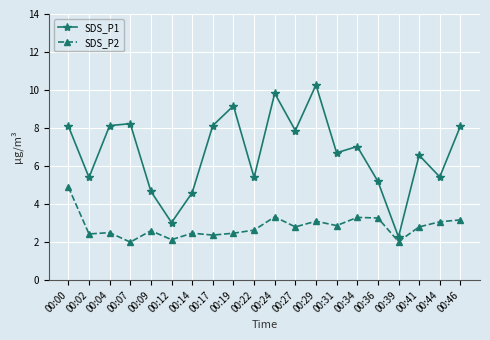

At how many categories does at least one series exceed 5?

16